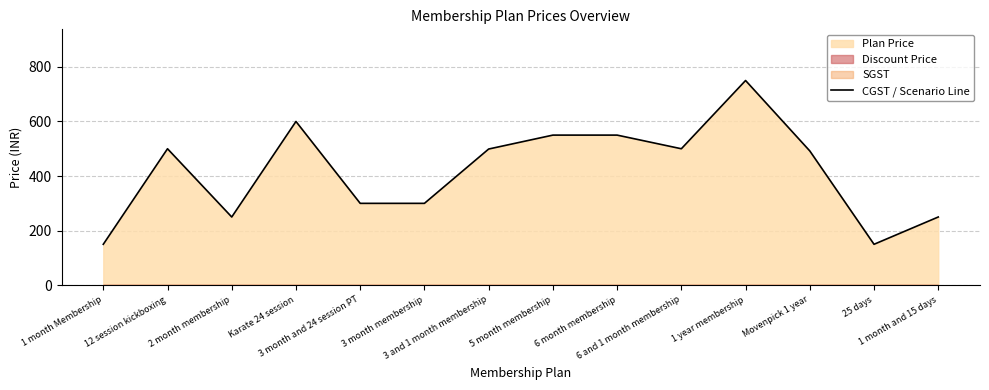

Where does the data first go above 499?

12 session kickboxing